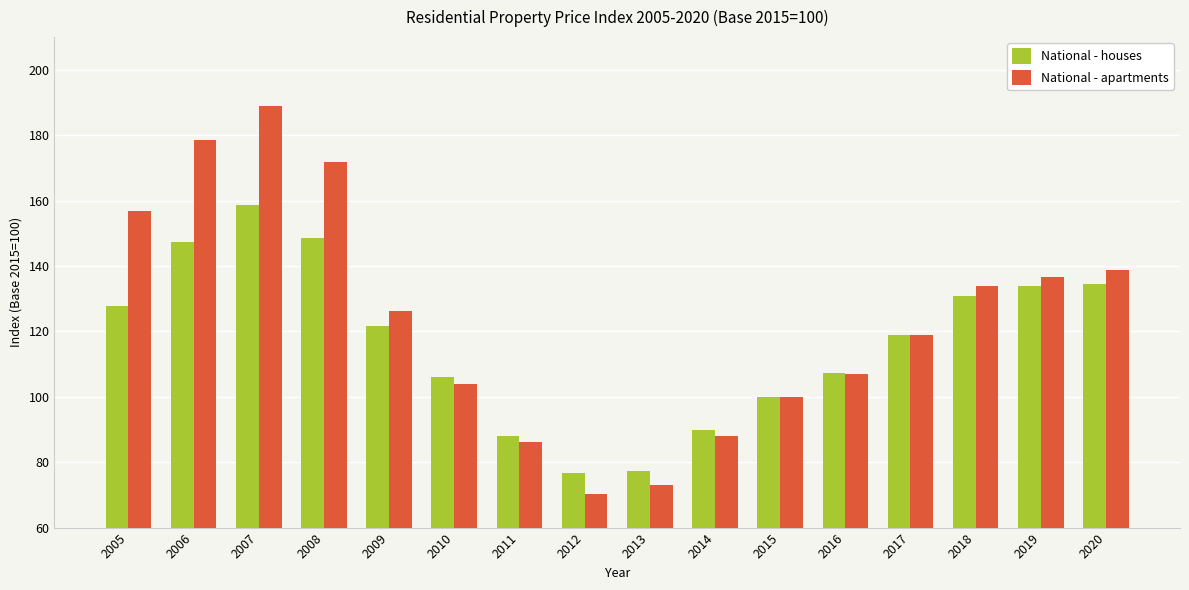

True or false: National - houses has a value of 121.8 at 2009.

True